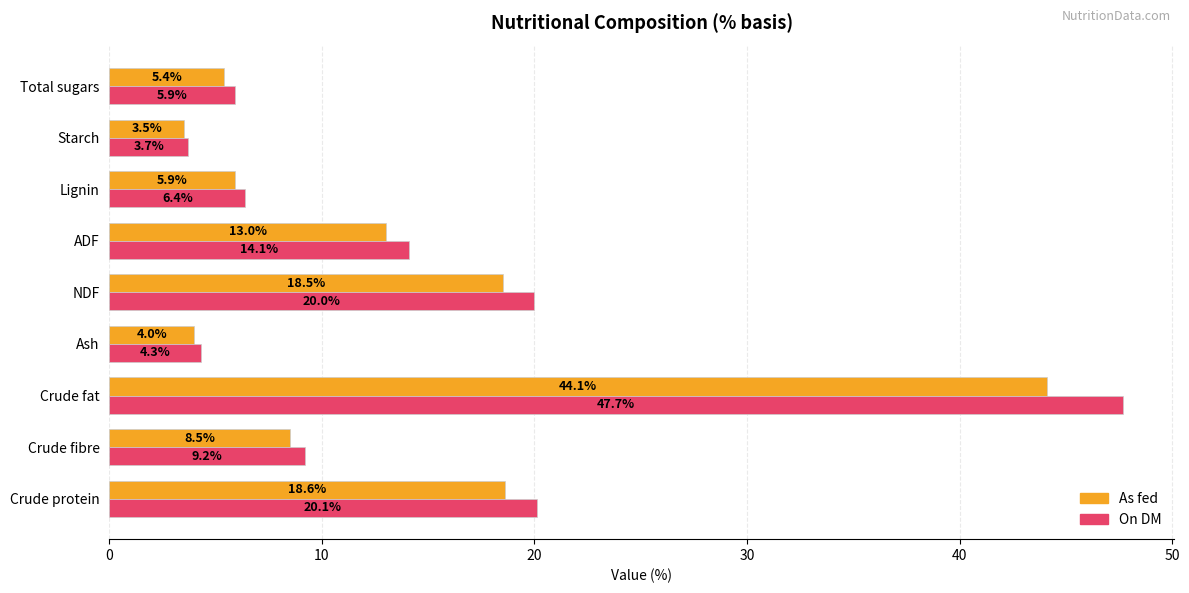

Is the value of As fed at Crude protein greater than the value of On DM at Lignin?

Yes